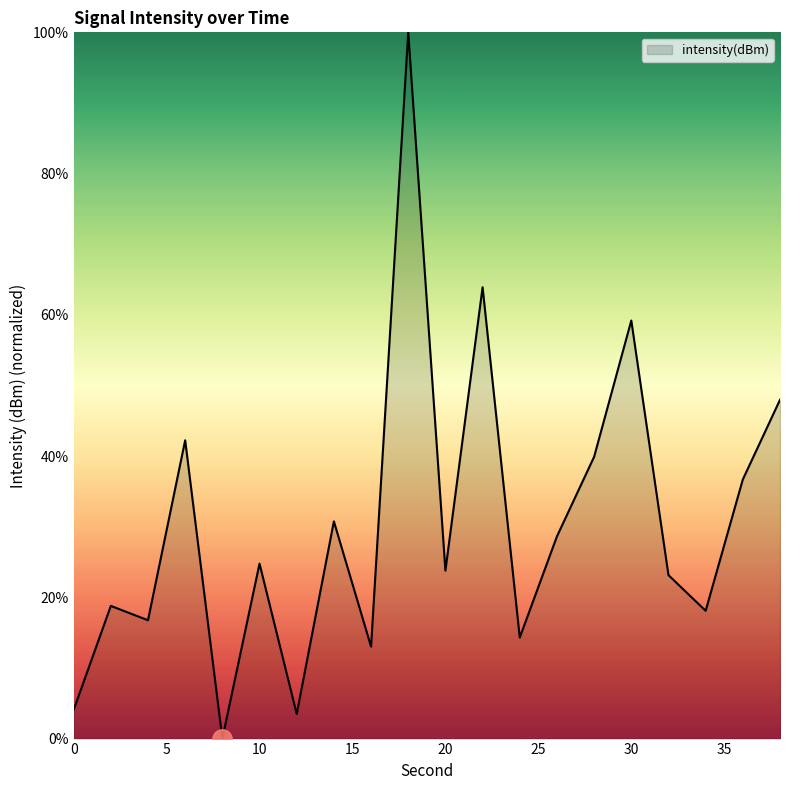

What is the difference between the second highest and second lowest values?

60.4